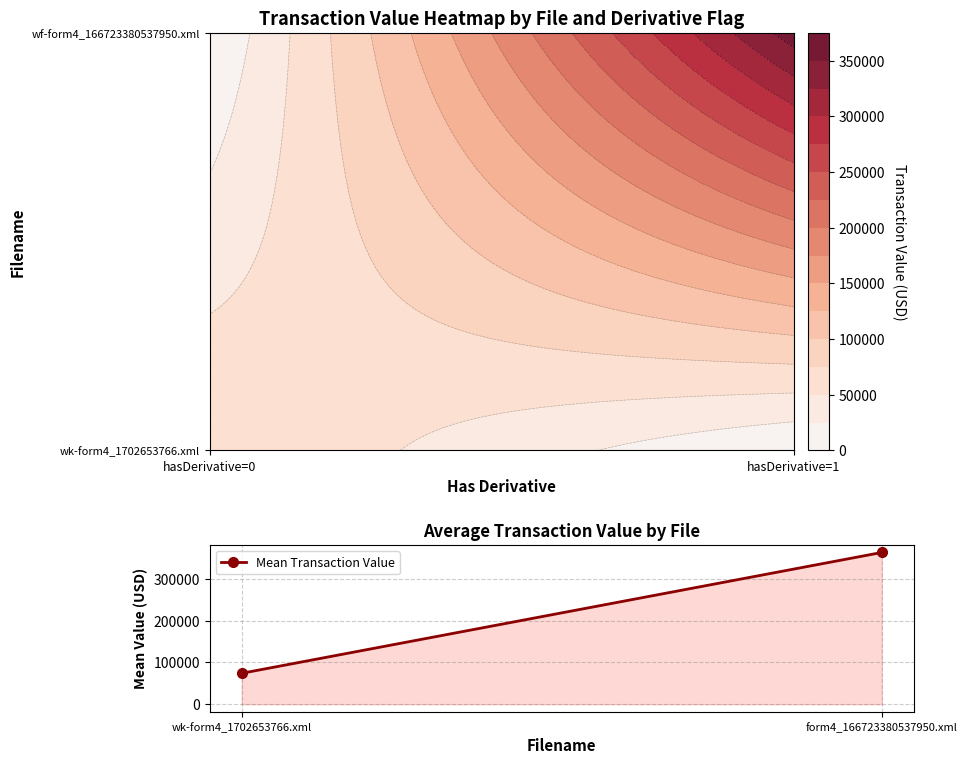

Reading left to right, transcribe all the data shown in this chart.

74175	362928